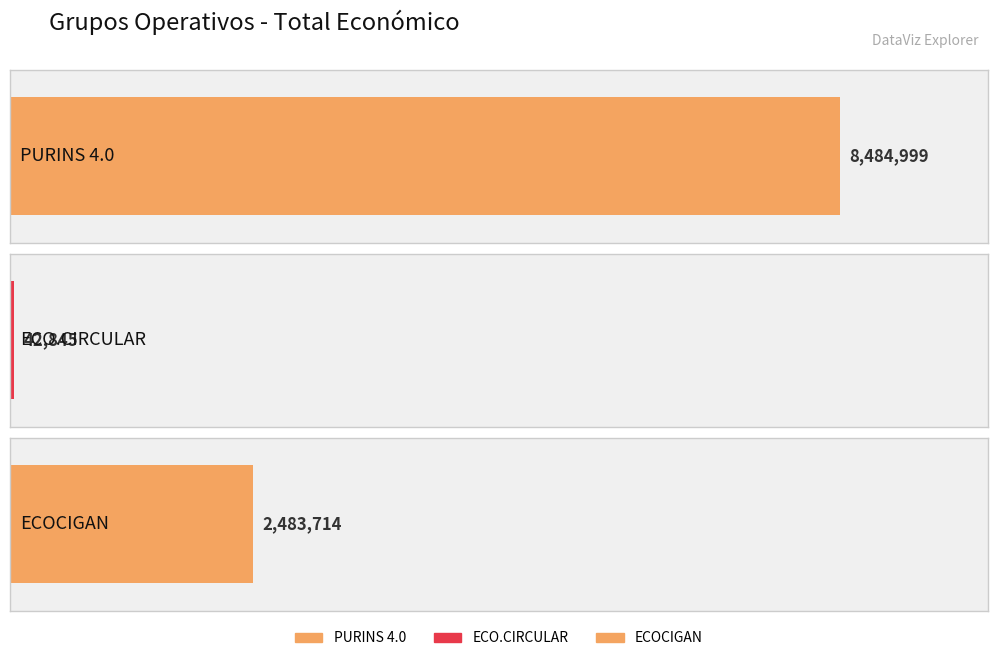

What is the label of the 1st bar from the left?

PURINS 4.0